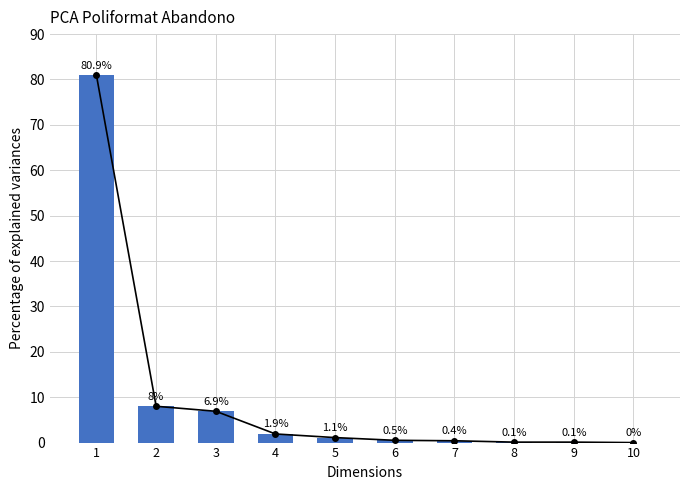

Reading left to right, what are all the values shown in this chart?

80.9	8.0	6.9	1.9	1.1	0.5	0.4	0.1	0.1	0.0